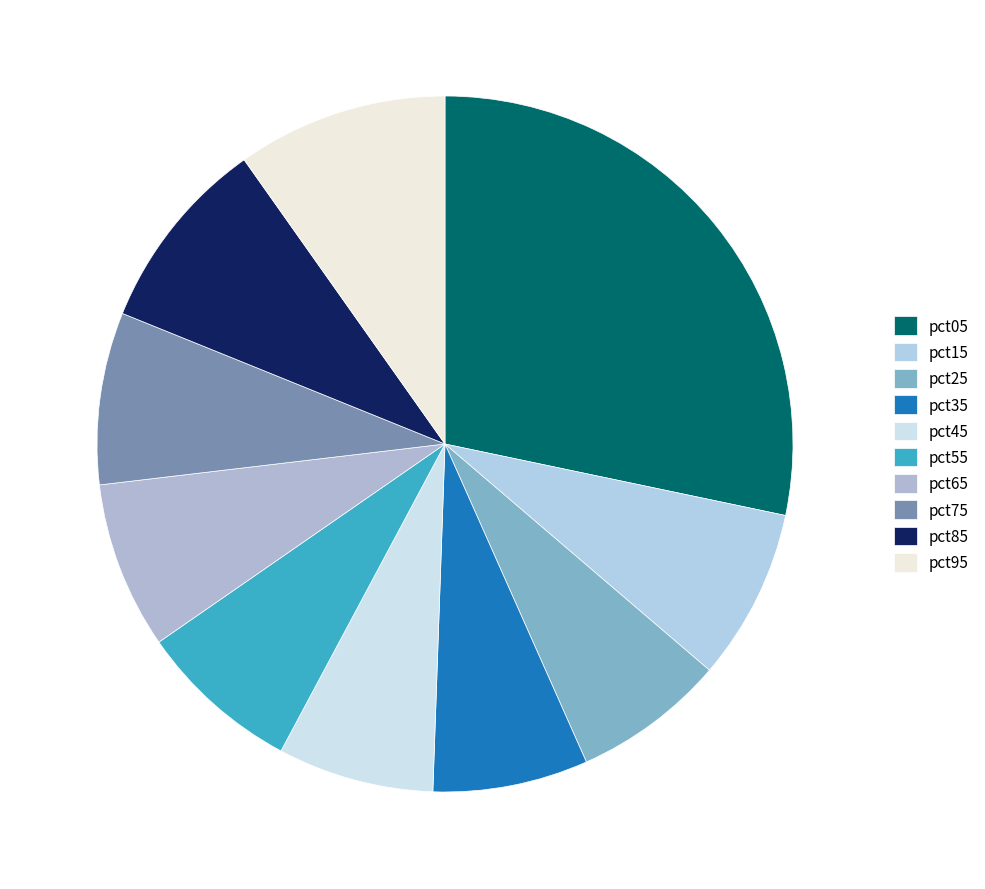

Combined, do pct55 and pct75 account for over 50%?

No